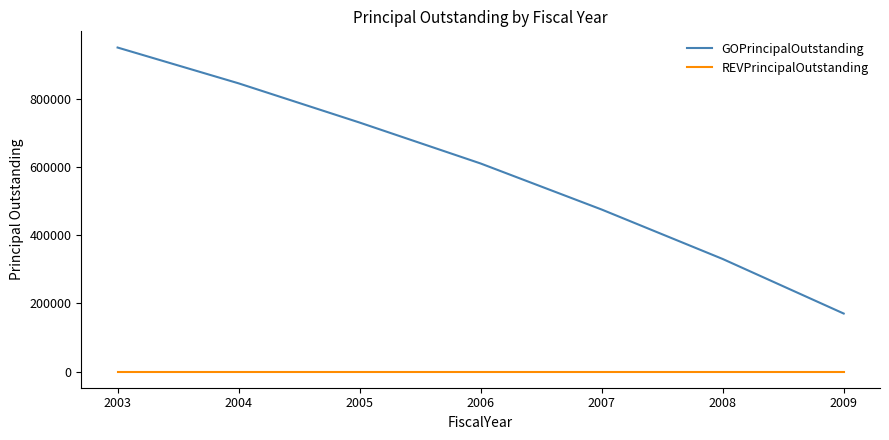

How many categories are shown in the chart?

7